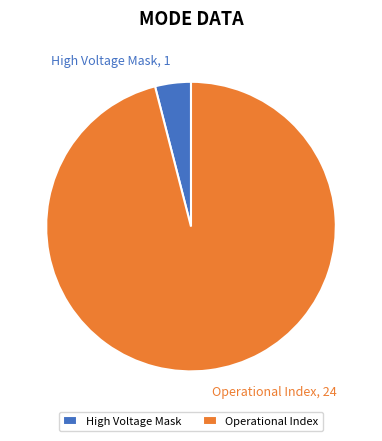

What is the majority slice?

Operational Index